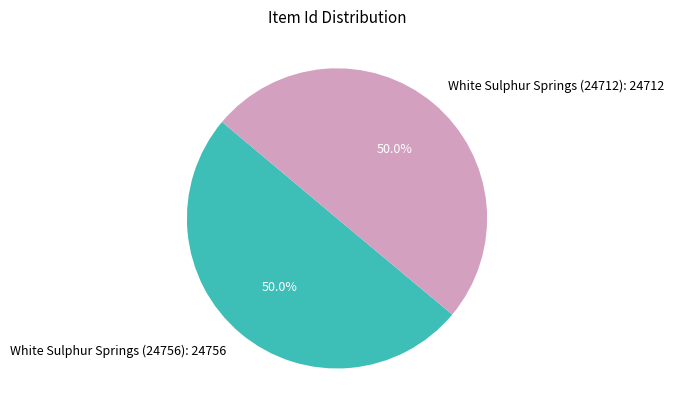

What percentage do White Sulphur Springs (24756): 24756 and White Sulphur Springs (24712): 24712 together represent?

100.0%